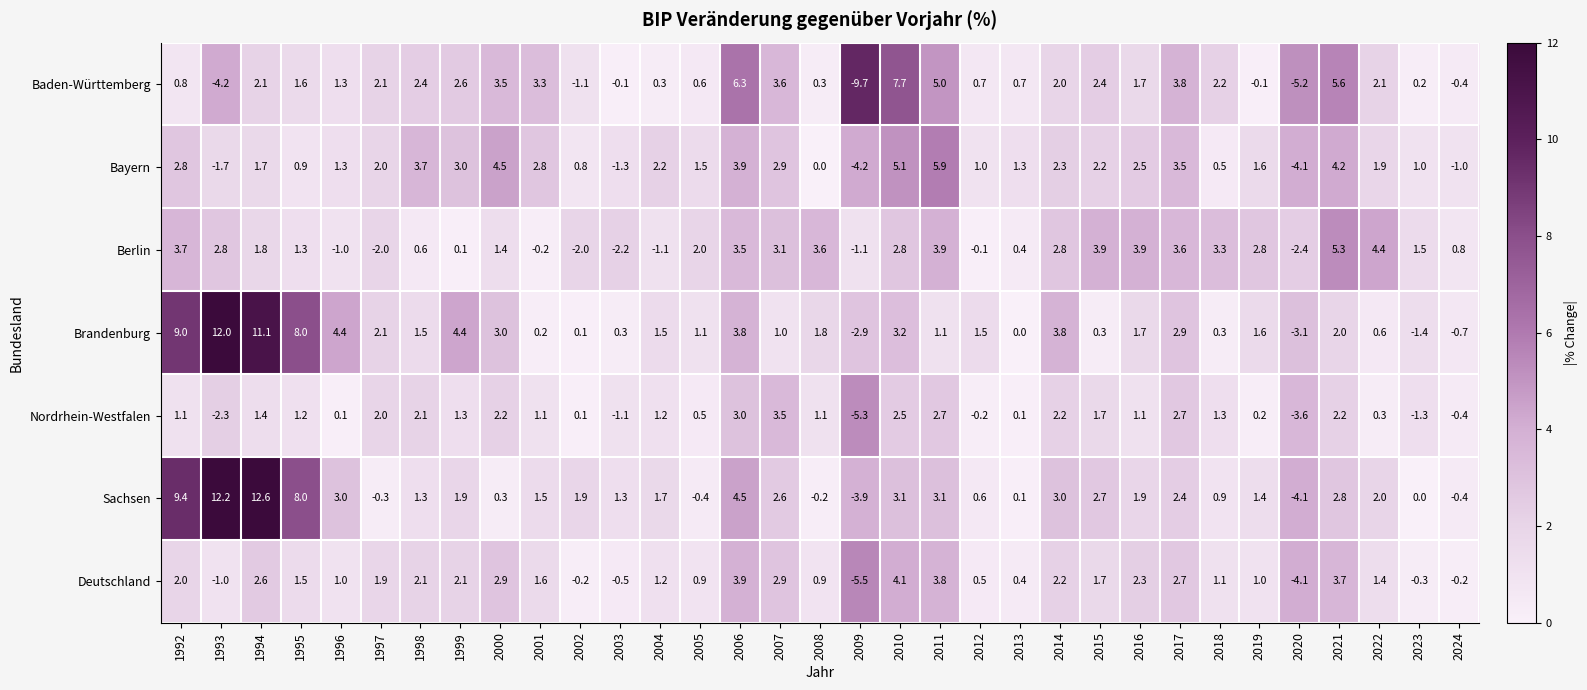

What is the maximum value shown in the chart?

12.6